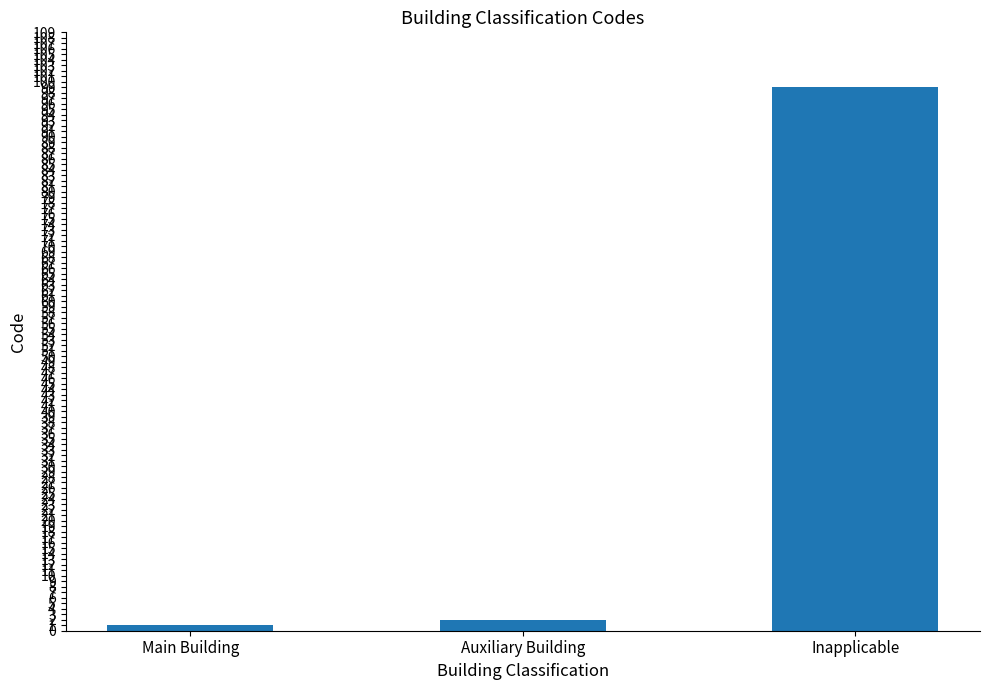

The value at Inapplicable is 99. True or false?

True